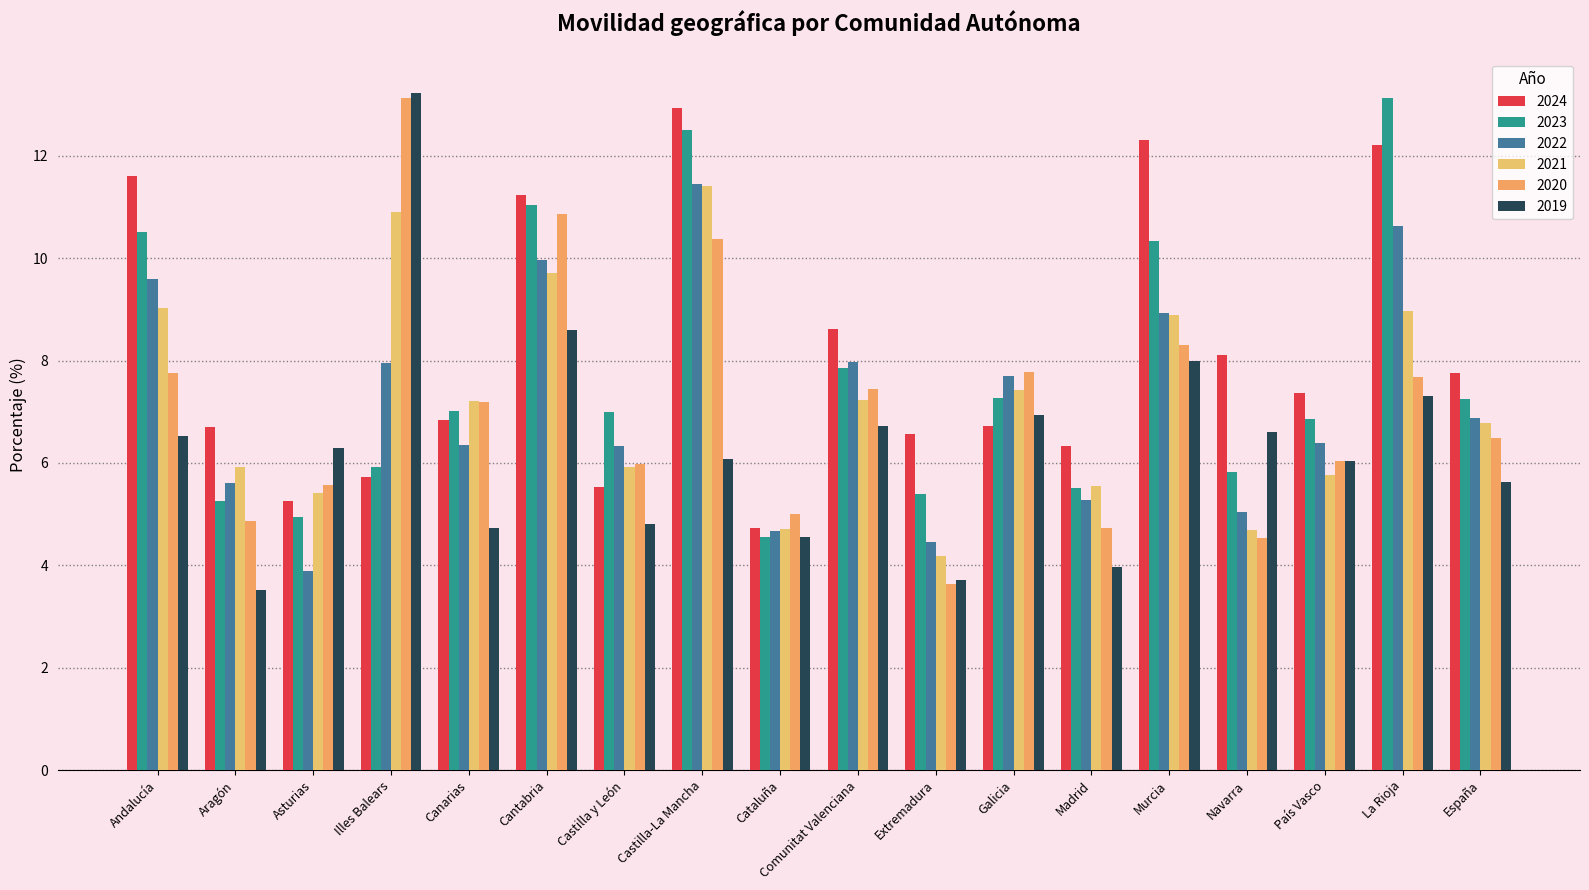

Which series changed the most between Andalucía and Asturias?

2024